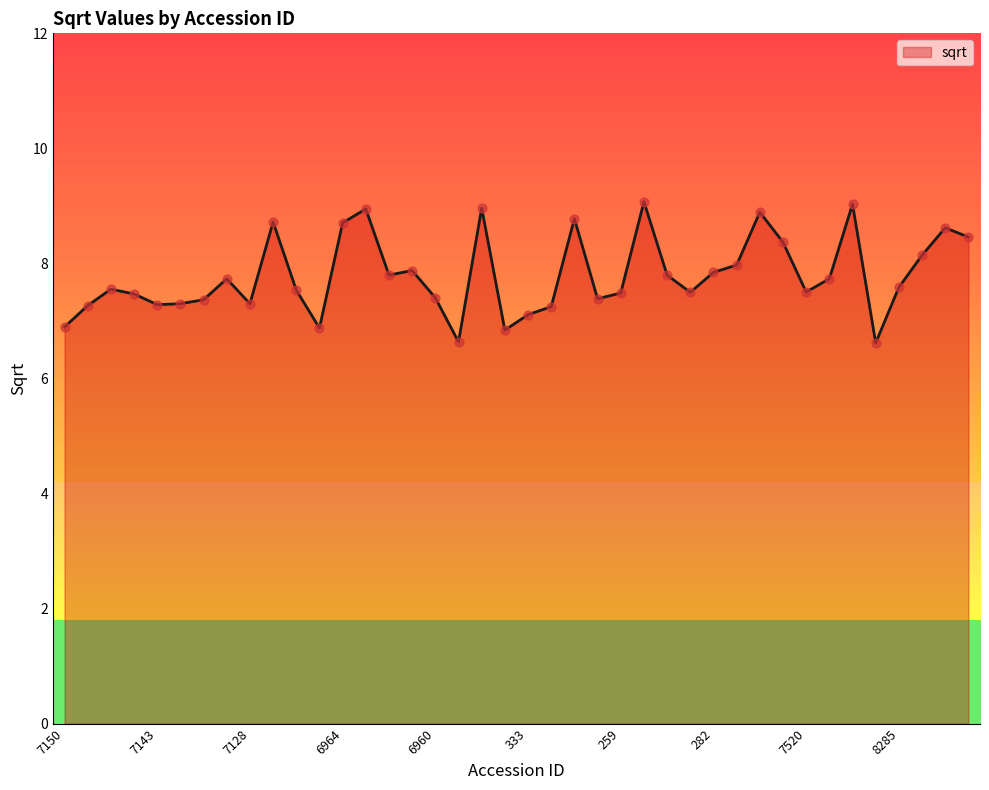

What is the minimum value shown in the chart?

6.6